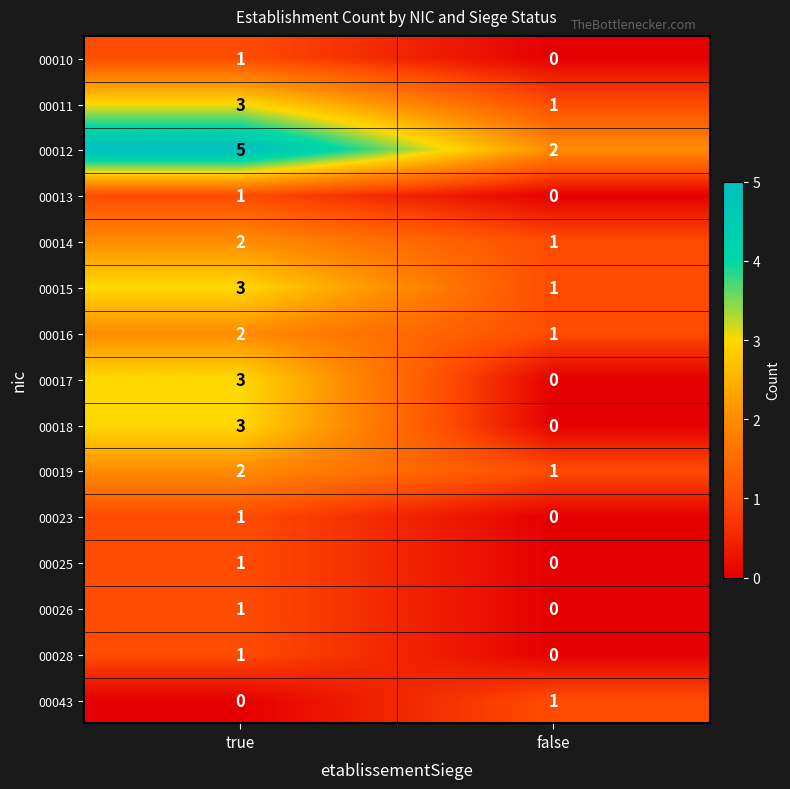

Which series has the largest total across all categories?

00012